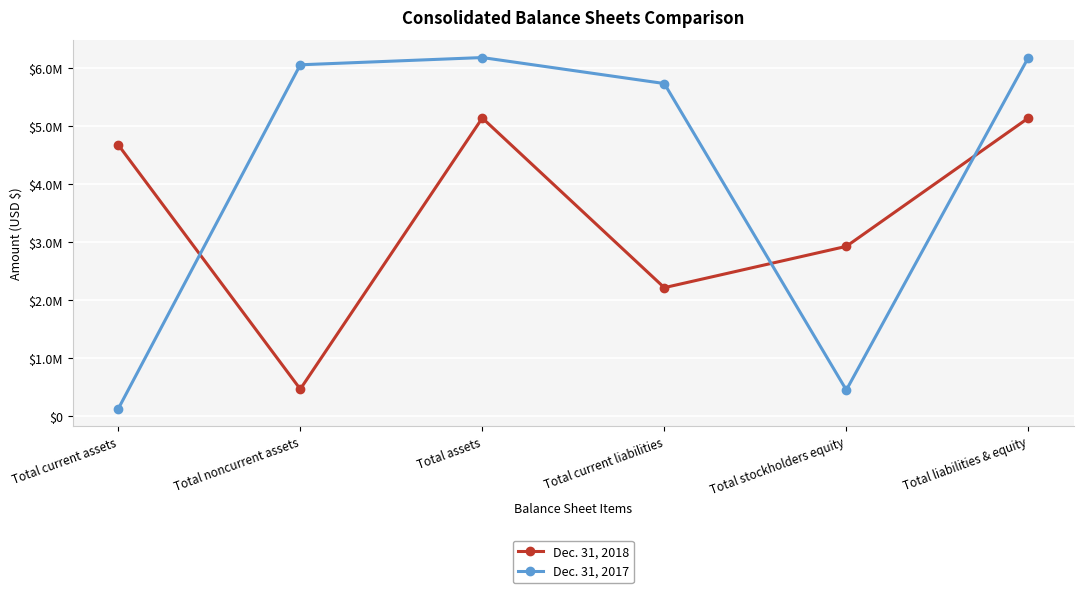

Reading left to right, what are all the values shown in this chart?

Dec. 31, 2018: Total current assets=4677179	Total noncurrent assets=463666	Total assets=5140845	Total current liabilities=2214126	Total stockholders equity=2926719	Total liabilities & equity=5140845
Dec. 31, 2017: Total current assets=124943	Total noncurrent assets=6058803	Total assets=6183746	Total current liabilities=5735503	Total stockholders equity=448243	Total liabilities & equity=6183746